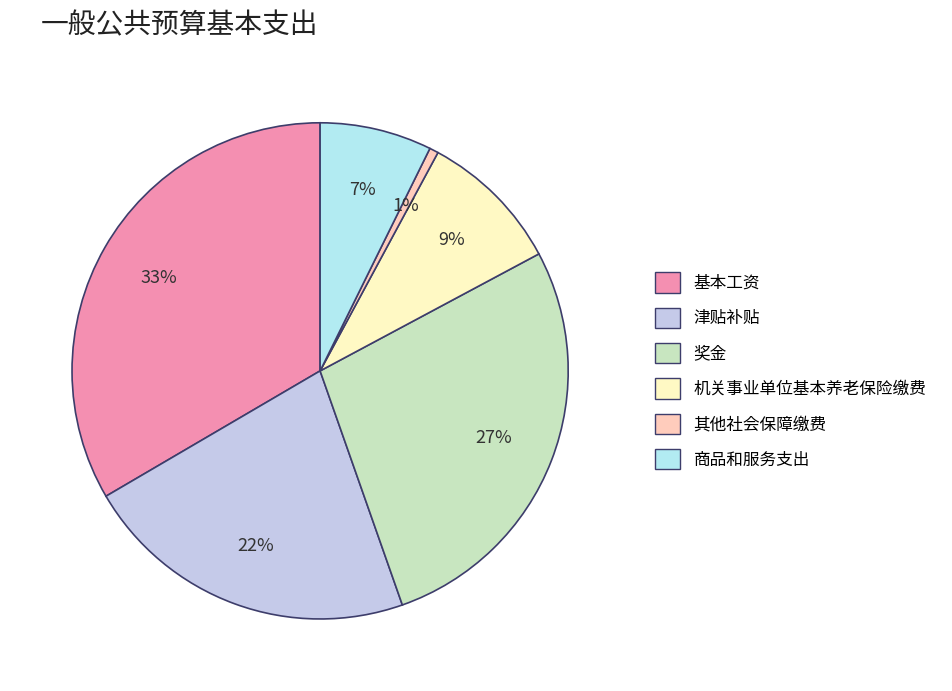

Do 奖金 and 商品和服务支出 together represent more than half of the pie?

No